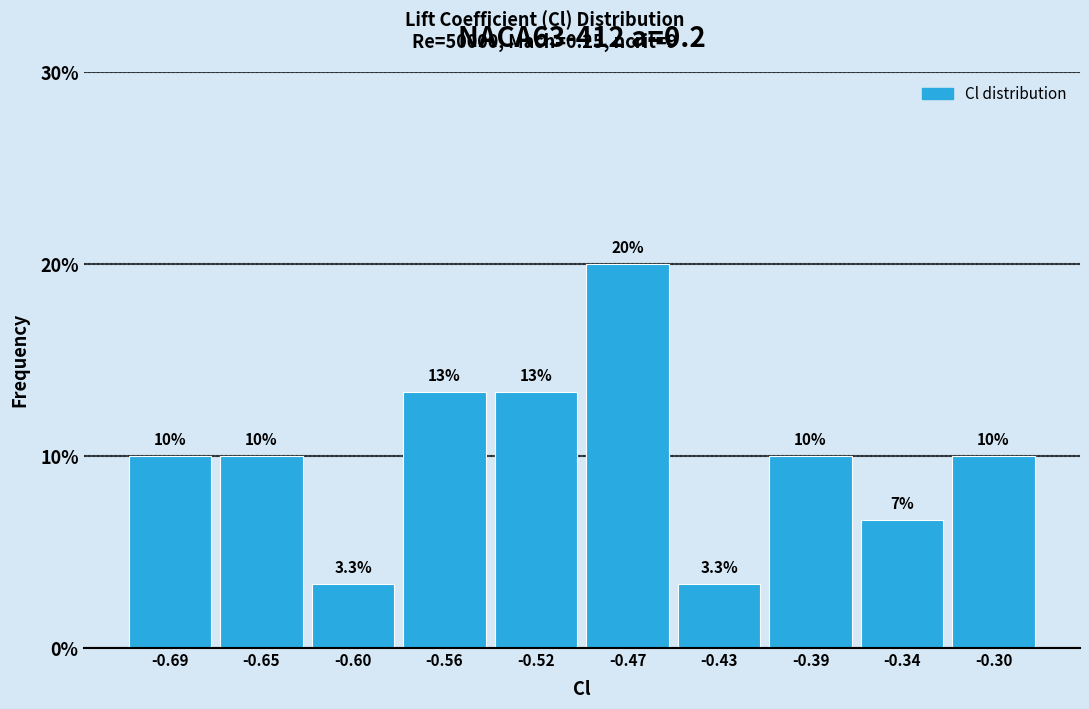

Reading left to right, transcribe all the data shown in this chart.

10.0	10.0	3.3	13.3	13.3	20.0	3.3	10.0	6.7	10.0